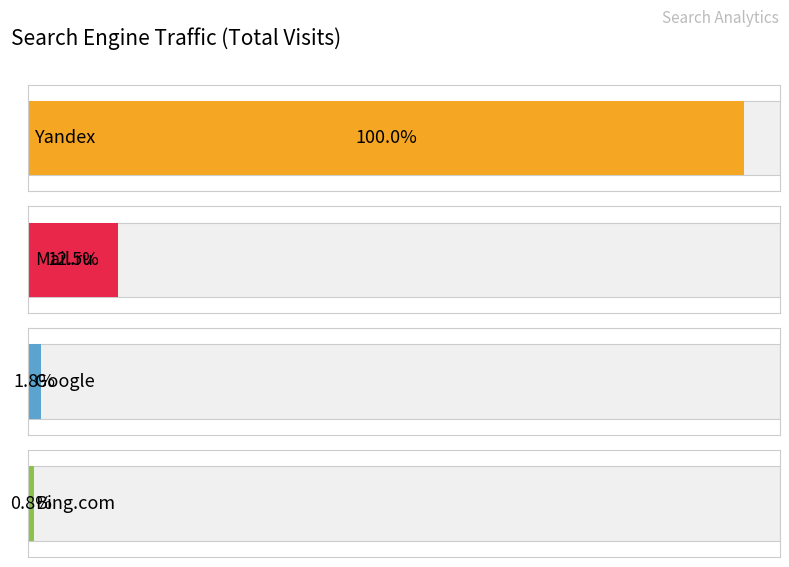

Which series has the largest range (max minus min)?

Yandex